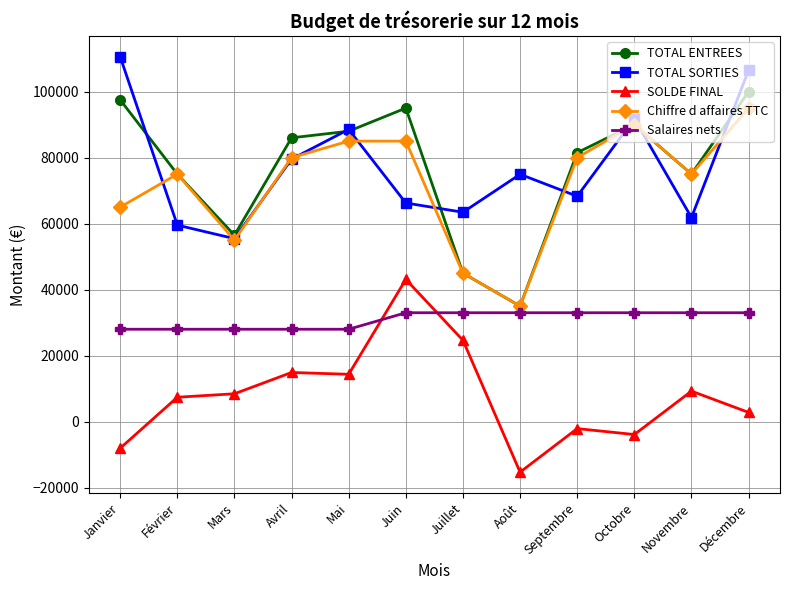

What is the average value of the Chiffre d affaires TTC series?

72083